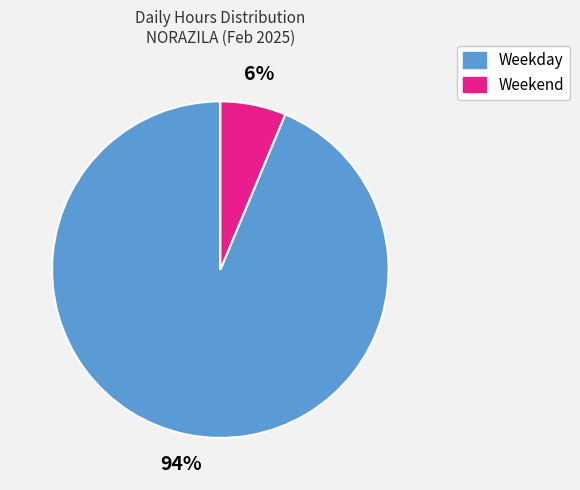

To the nearest percent, what is the average slice percentage?

50%